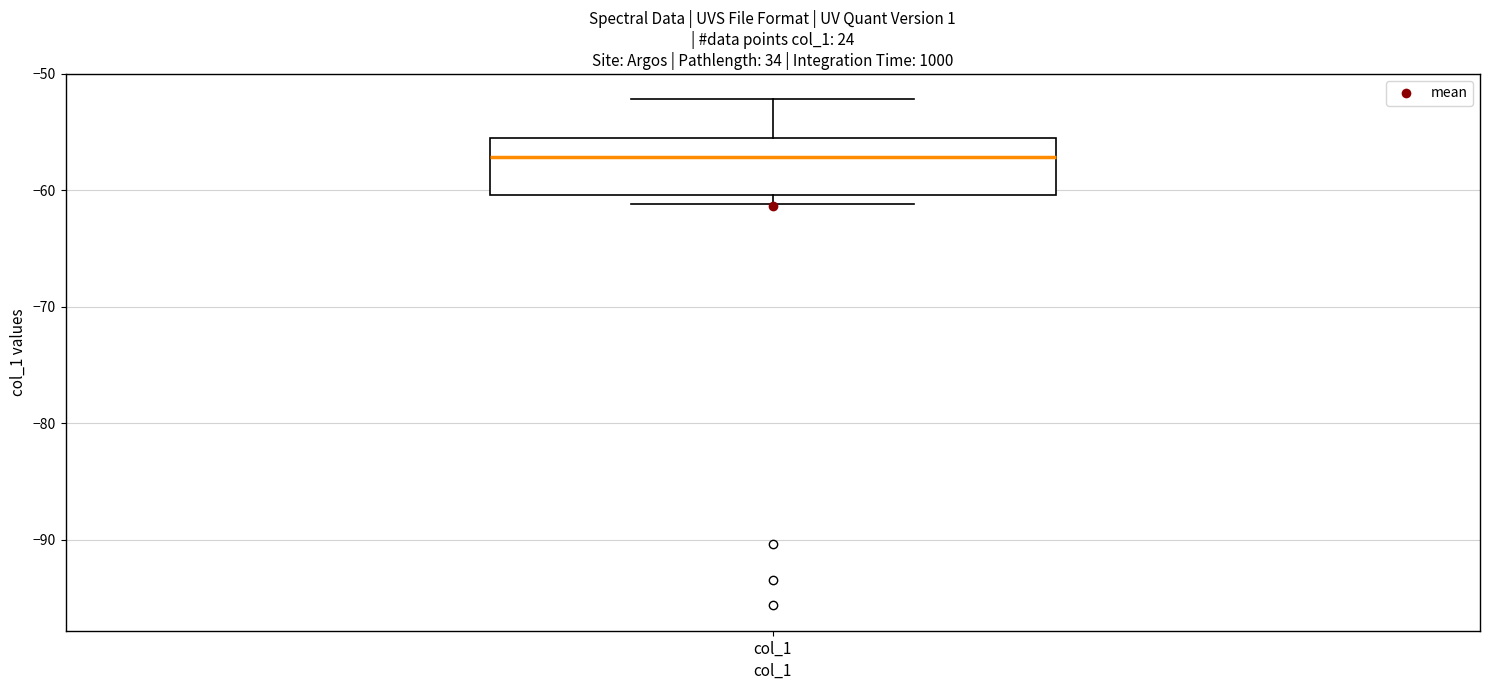

Transcribe this box plot: give where the median line is, the range the box spans, and where the two whiskers end, as read against the y-axis. The values are not printed on the chart, so give them approximately, as read against the axis.

median -57, box -60 to -56, whiskers -61 to -52